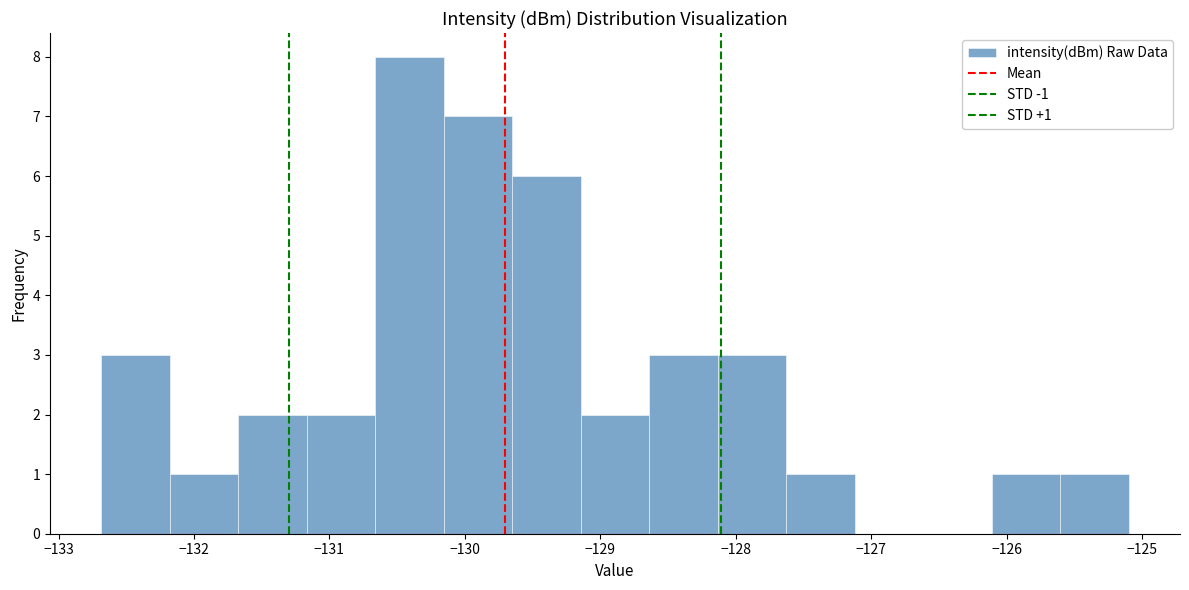

Over which range of the x-axis is the bar tallest?

-130.7 to -130.2